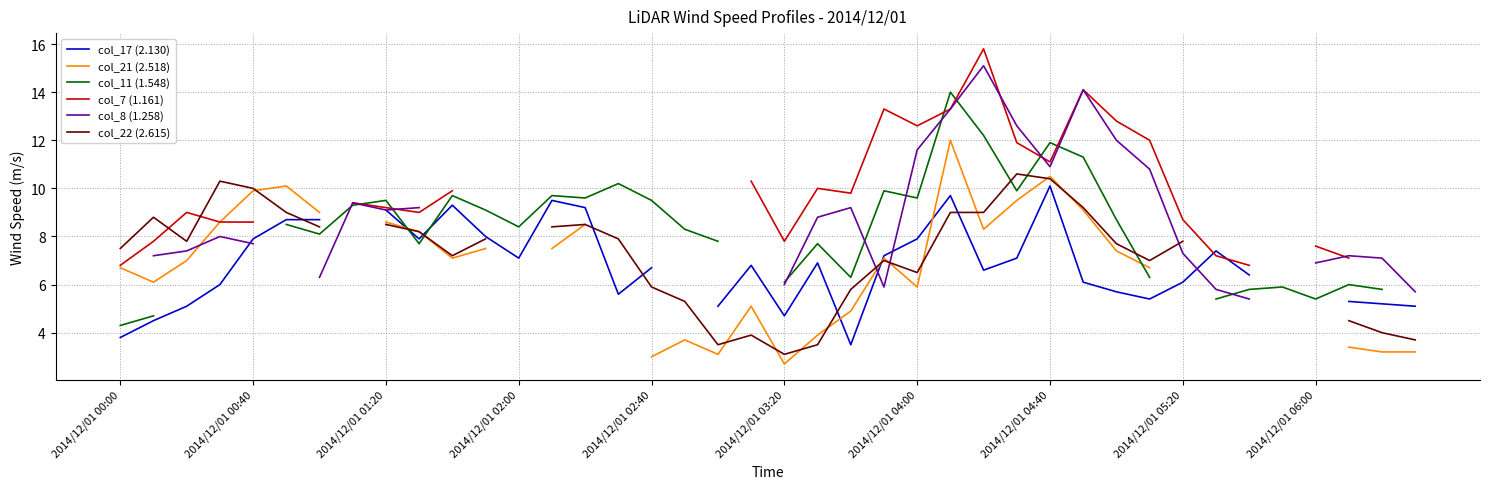

What is the minimum value shown in the chart?

2.7